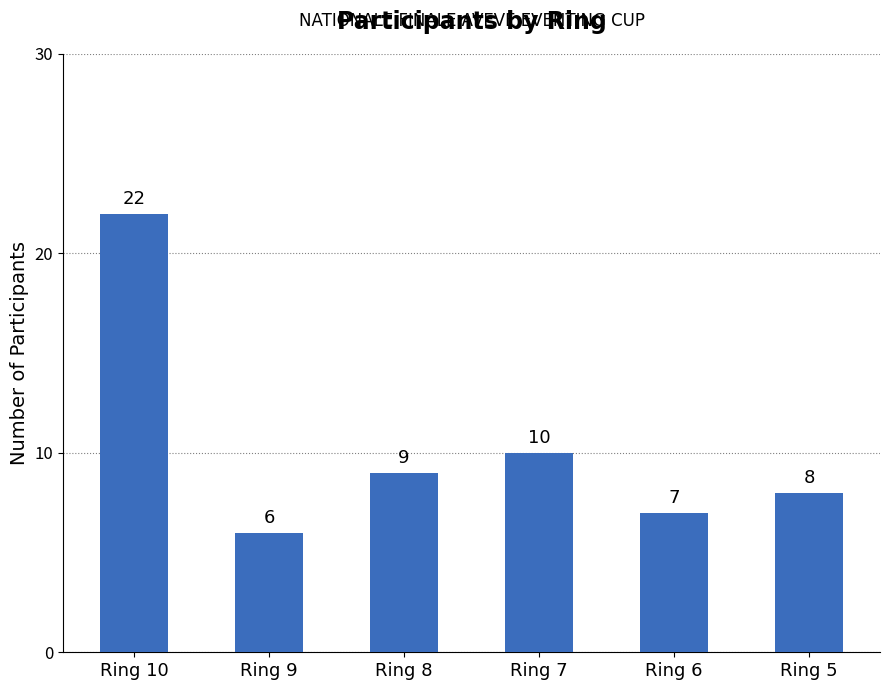

The value at Ring 8 is 9. True or false?

True